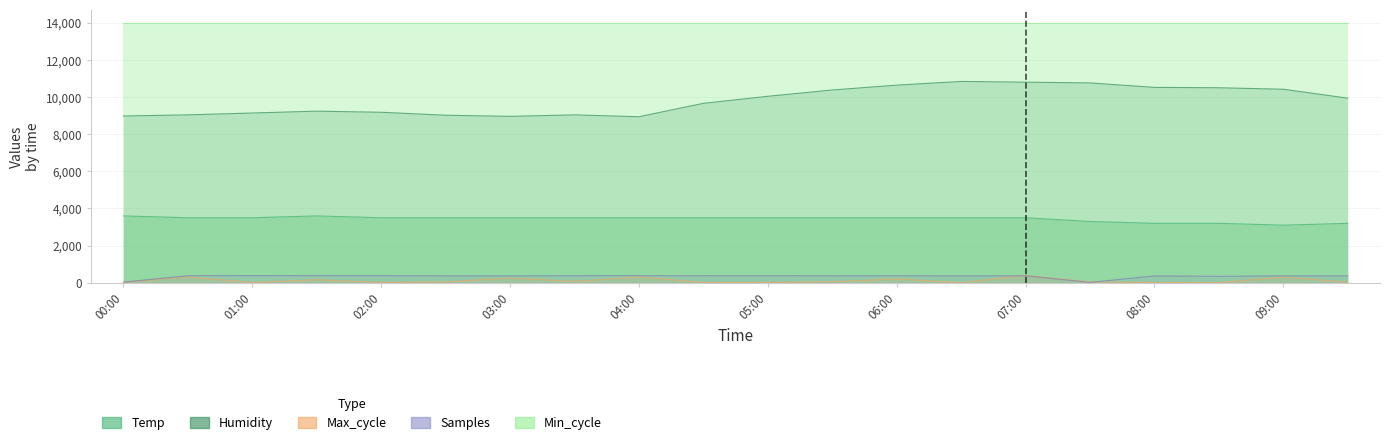

How many data points in Max_cycle are less than 46?

10